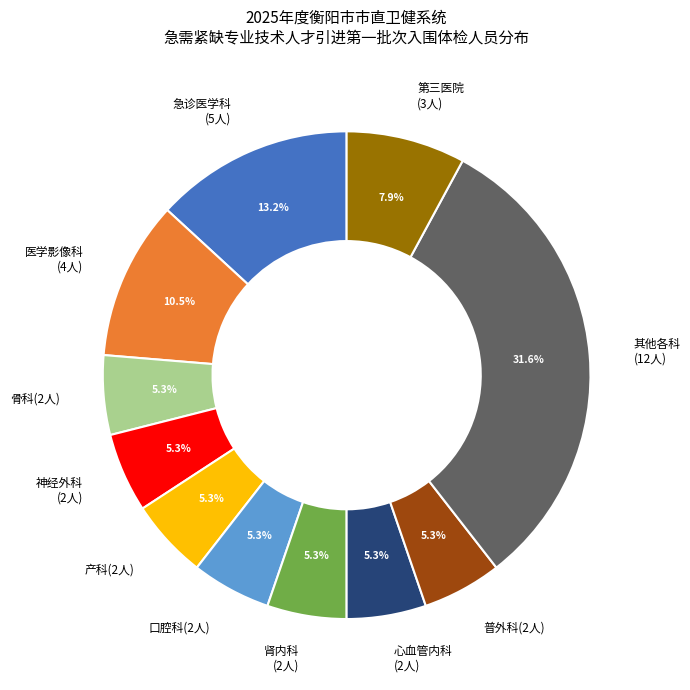

Does 神经外科 (2人) represent more than half of the total?

No